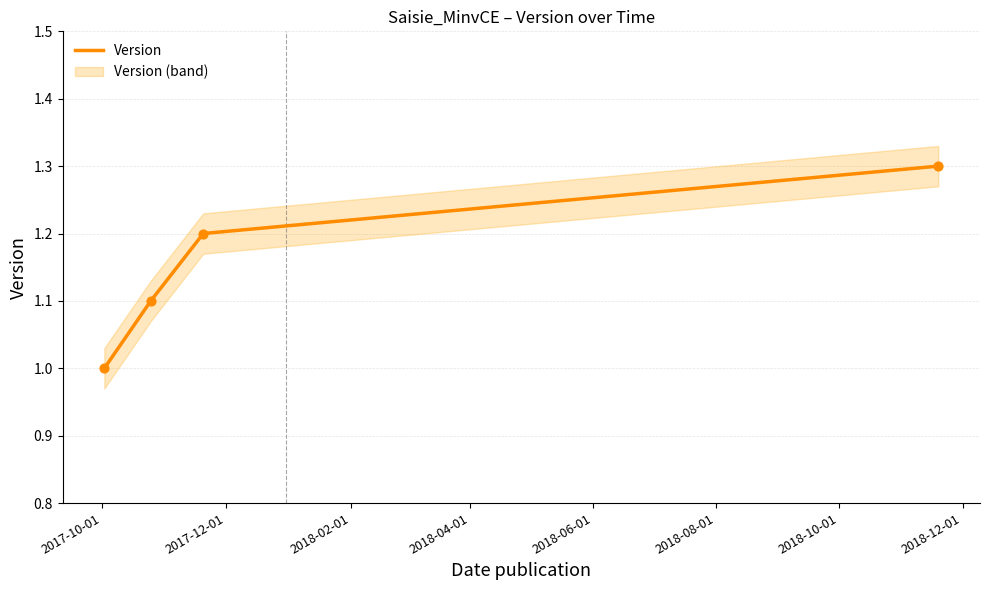

True or false: Version has more than 1 interior local peaks.

False